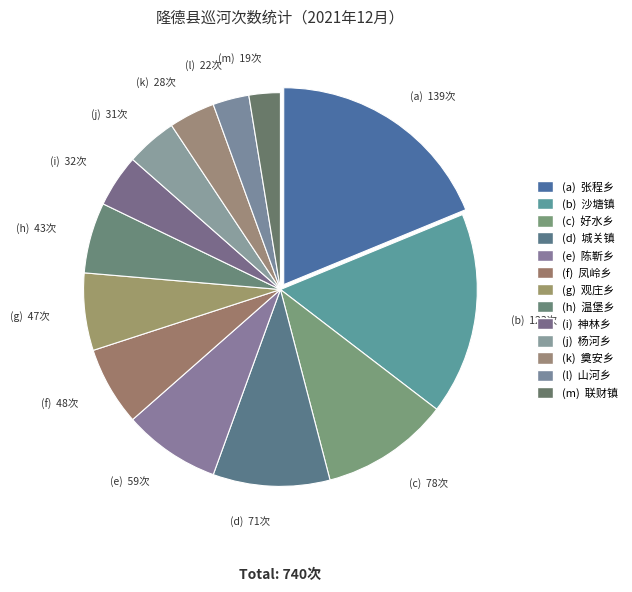

To the nearest percent, what is the difference between the largest and smallest slice percentages?

16%